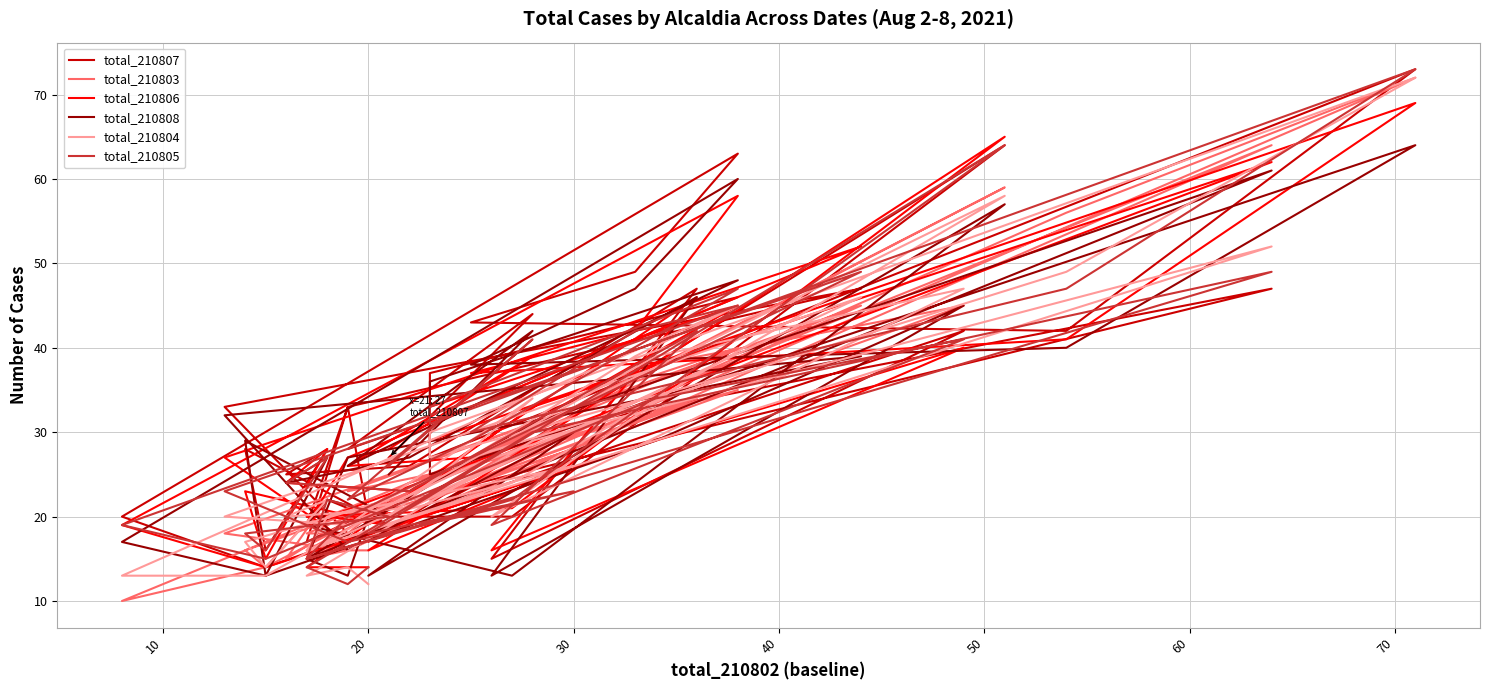

How many lines are shown in the chart?

6